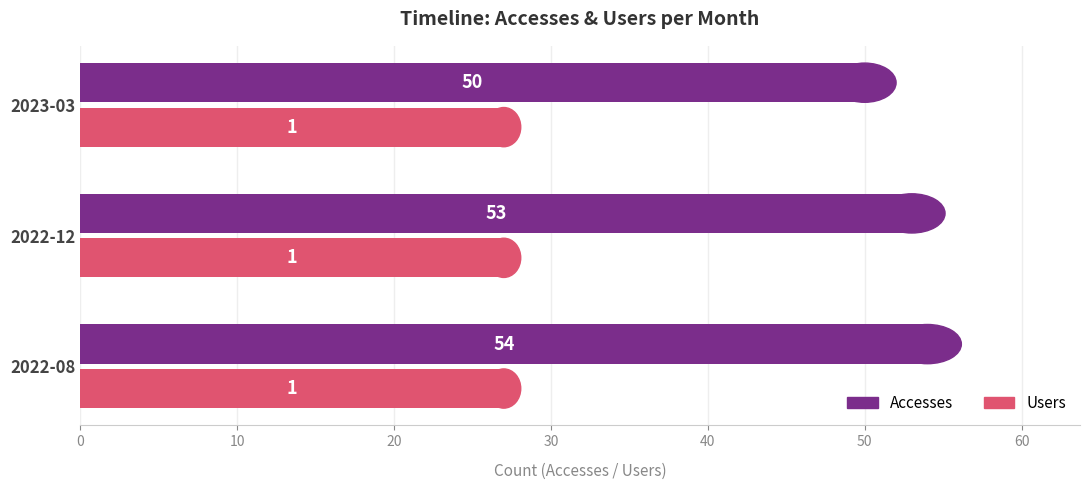

Count the number of data series in this chart.

2